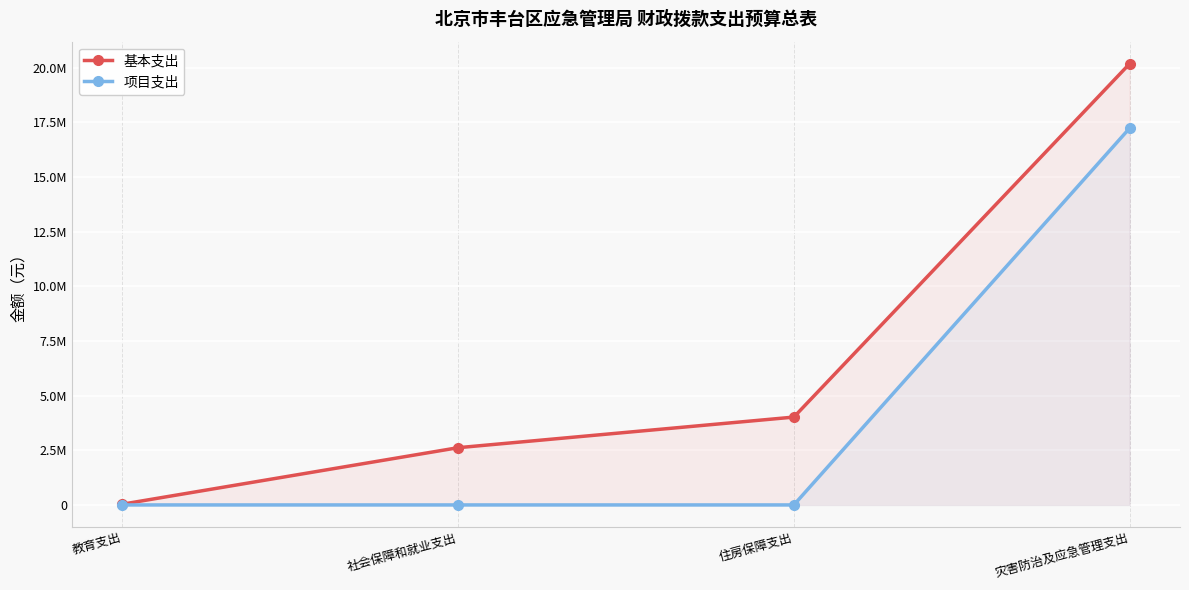

Is it true that 基本支出 equals 11741209.8 at 灾害防治及应急管理支出?

False